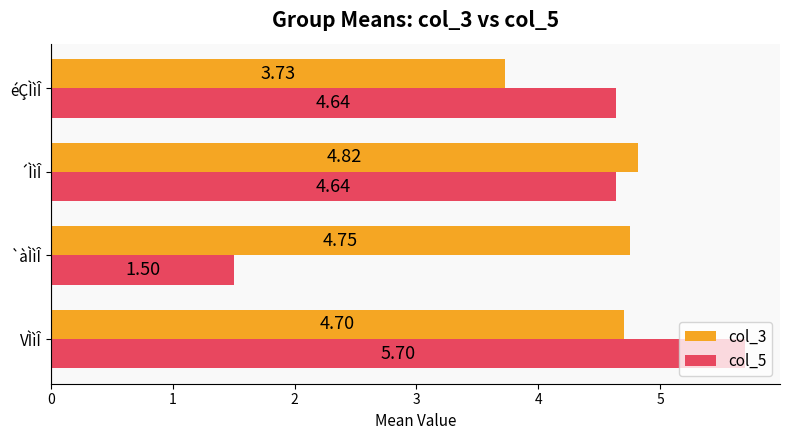

Which category has the highest value across all series?

VÌìÎ